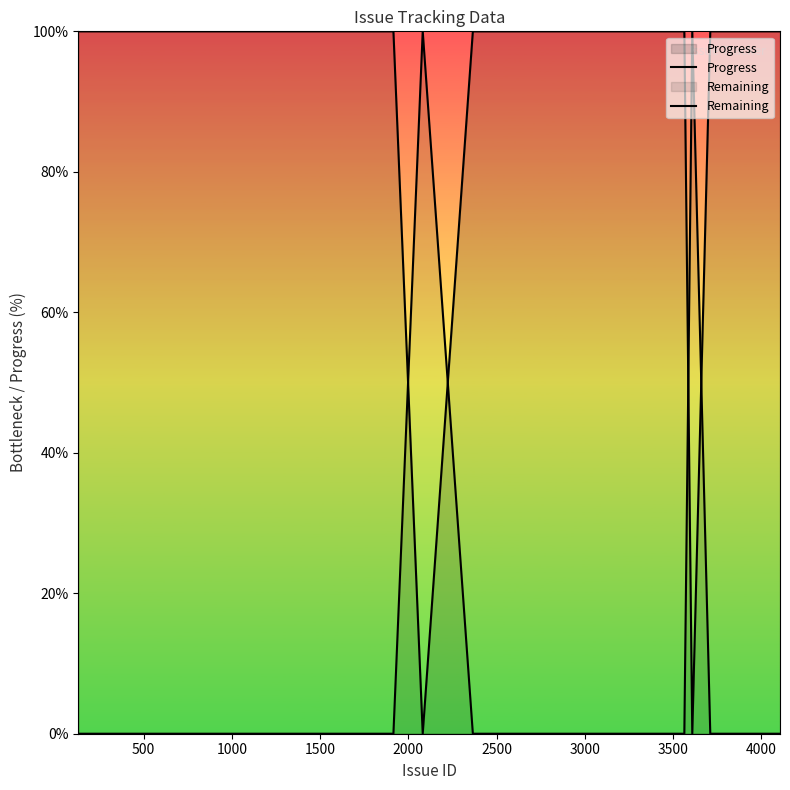

Is it true that Progress equals 136 at 0?

False